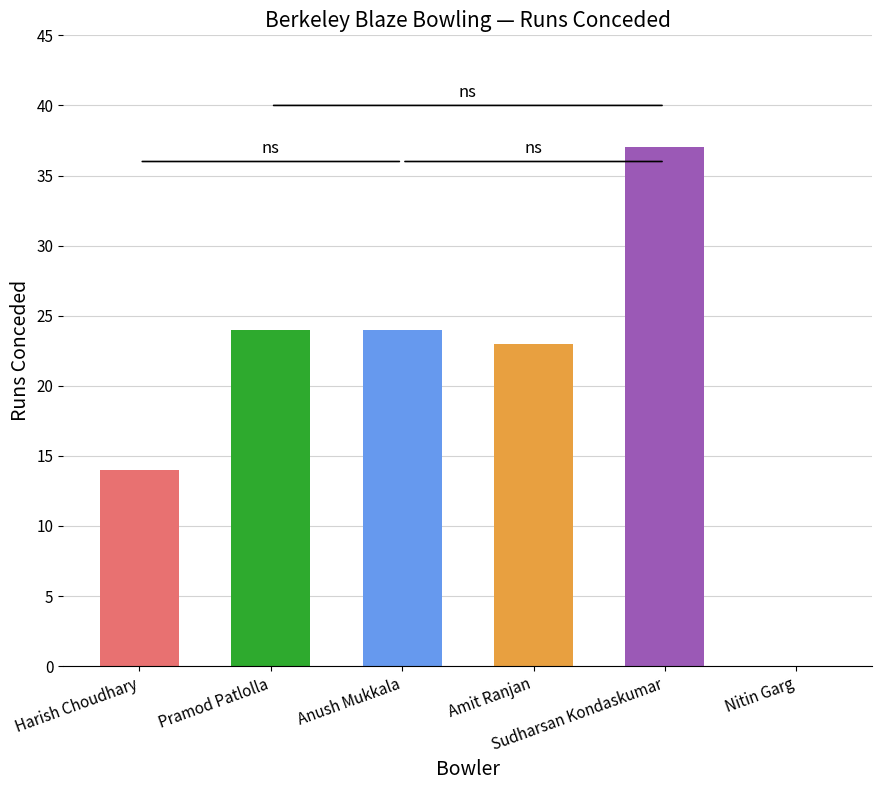

What is the maximum value shown in the chart?

37